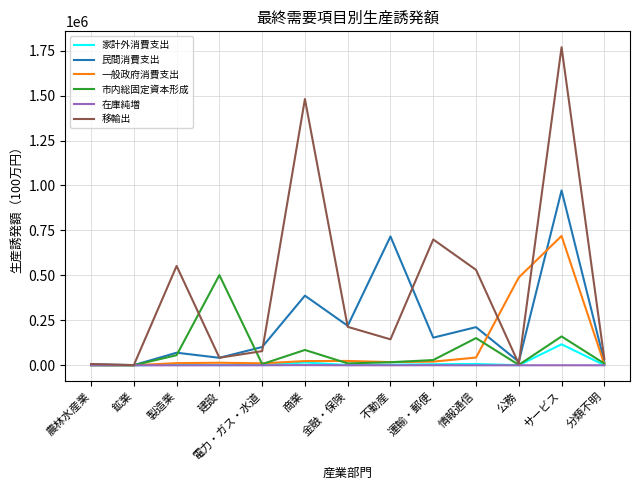

What is the difference between the highest and lowest values at 鉱業?

1140.9